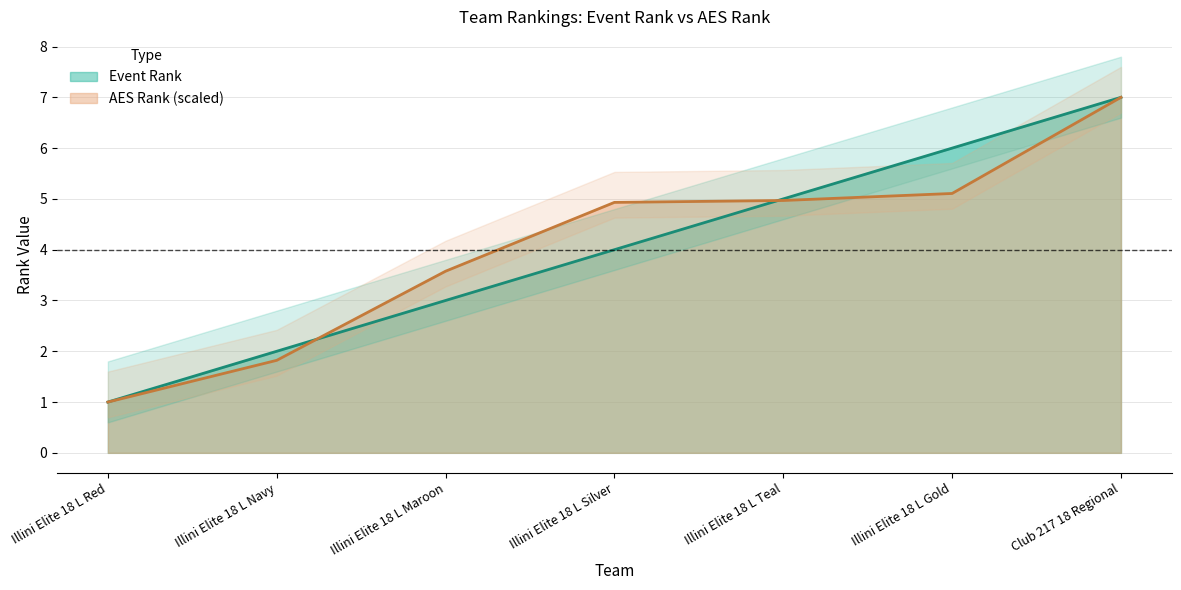

What is the value of the AES Rank point at the 5th from the left?

5.0